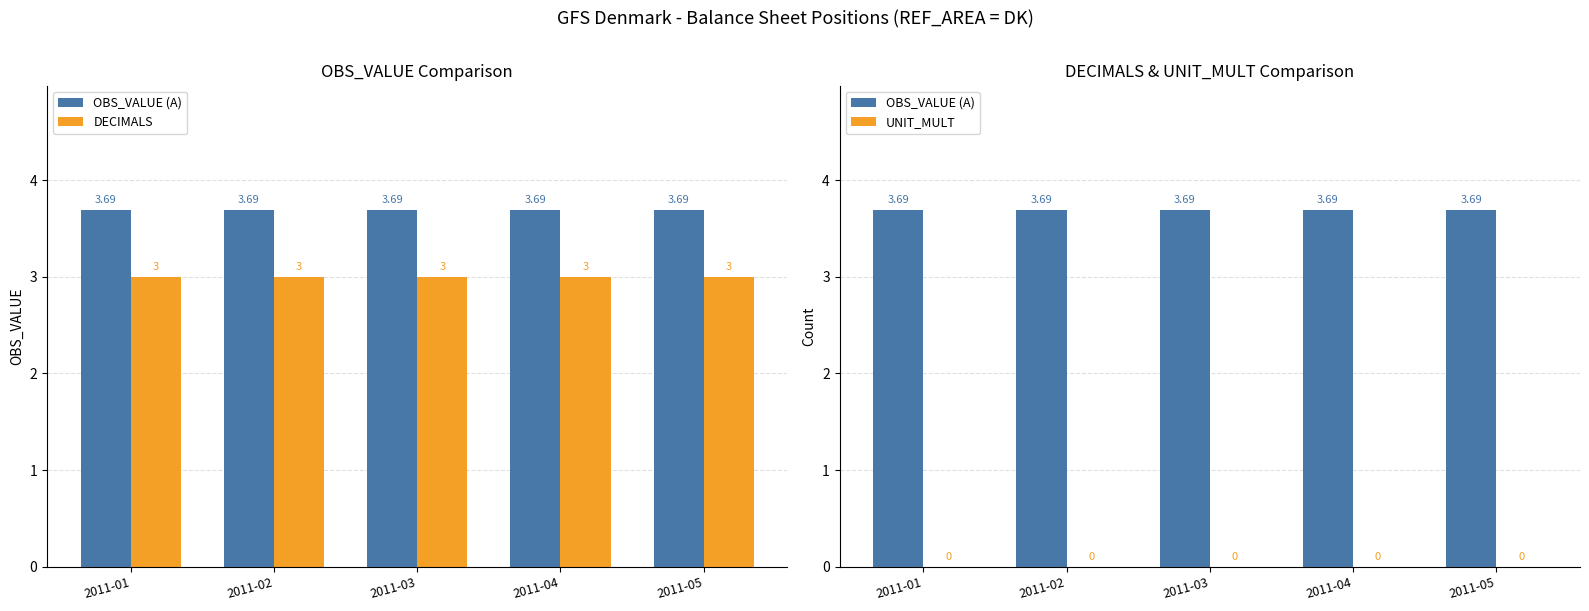

Which series has the largest range (max minus min)?

OBS_VALUE (A)